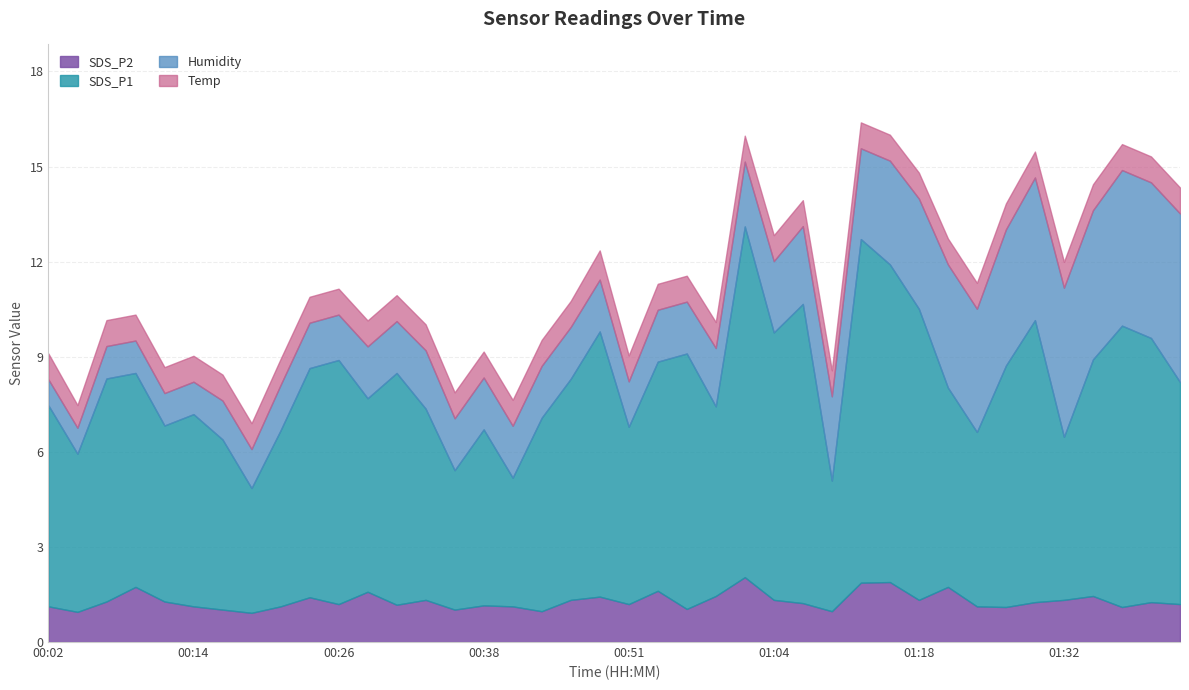

How many categories are shown in the chart?

40